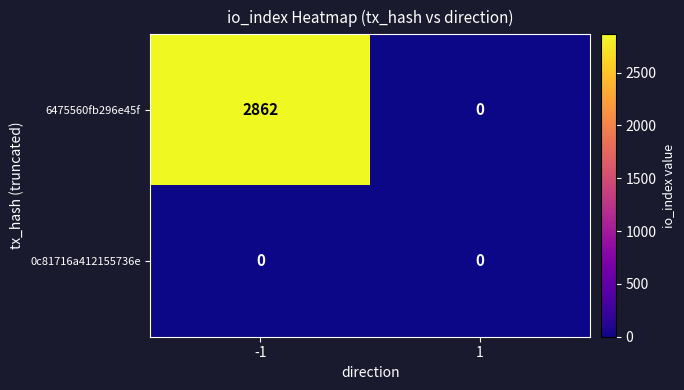

The 6475560fb296e45f series shows 0 at 1. True or false?

True